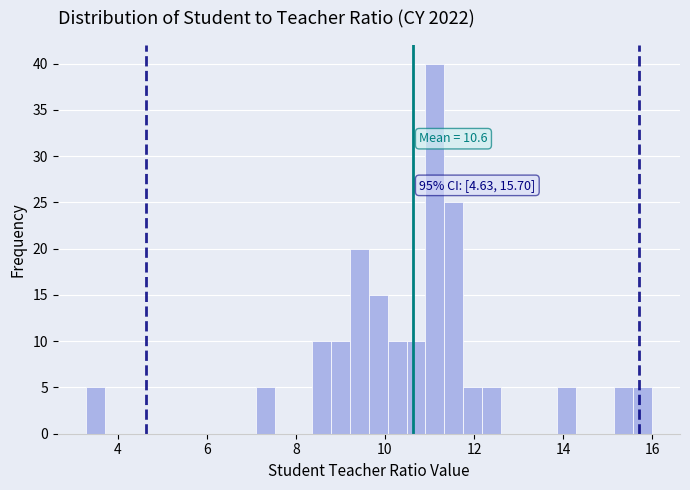

Around what value on the x-axis is the tallest bar? Give the approximate position of its centre, as read against the axis.

11.2